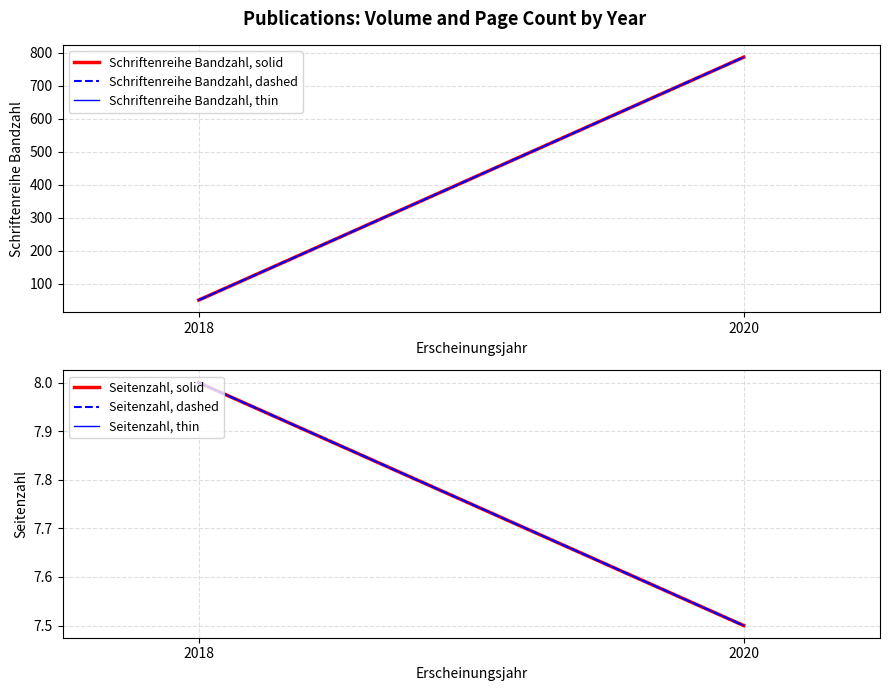

Is the value of Schriftenreihe Bandzahl, solid at 2018 greater than the value of Seitenzahl, solid at 2020?

Yes